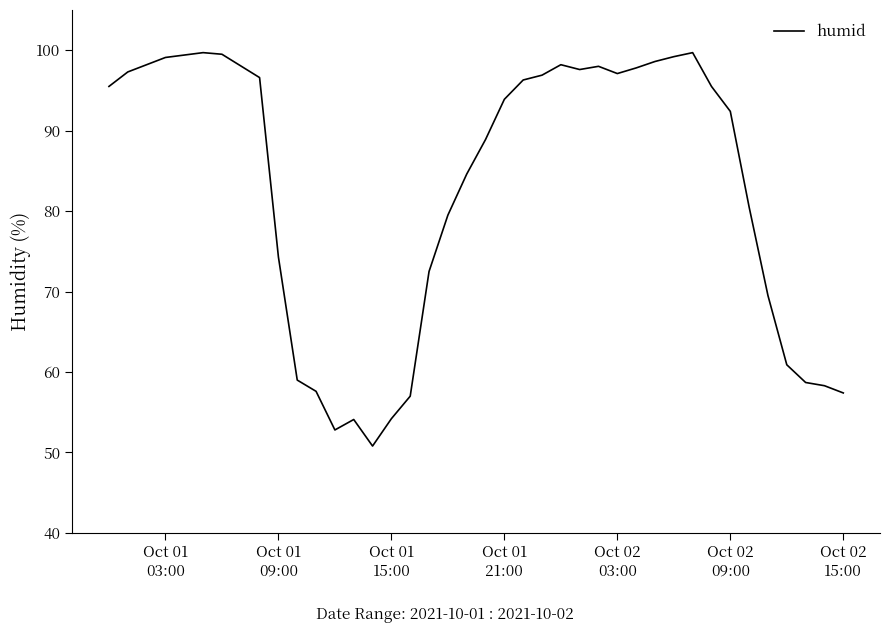

What is the minimum value shown in the chart?

50.8